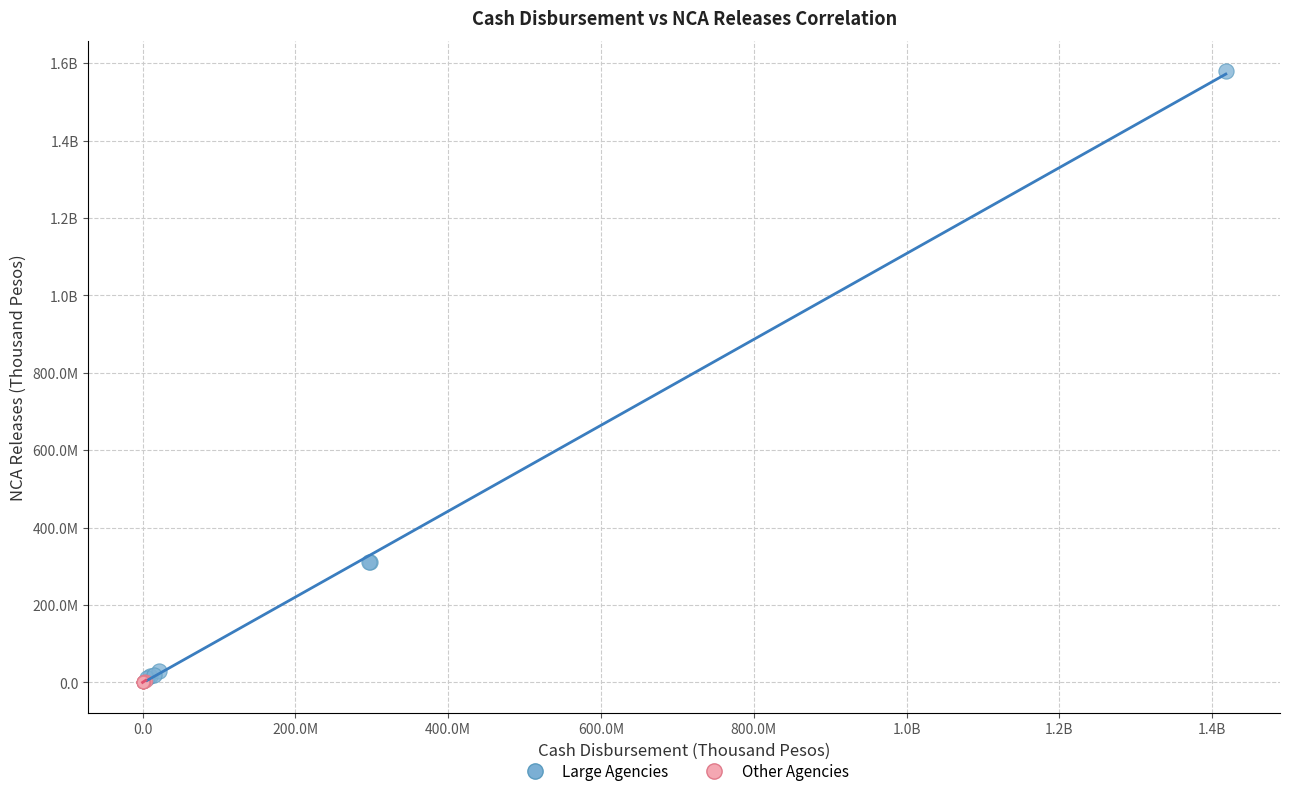

What are all the series names shown in the legend?

Large Agencies, Other Agencies